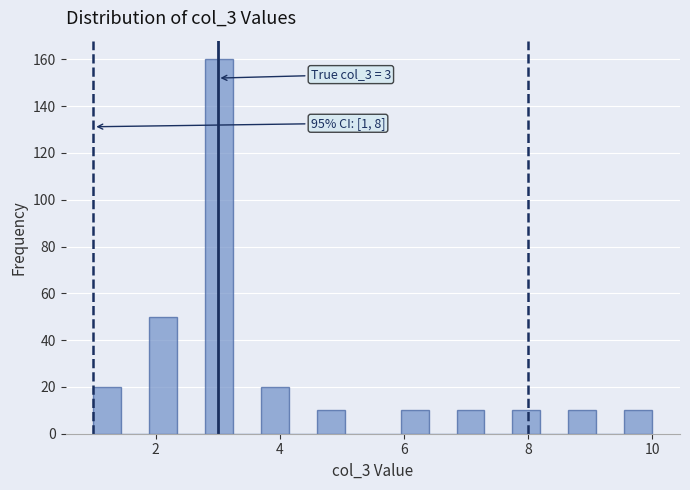

Read against the x-axis, roughly where is the centre of the tallest bar?

3.0